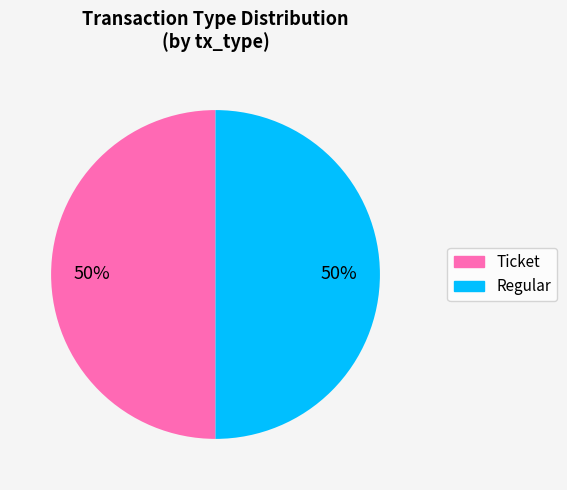

Do Ticket and Regular together represent more than half of the pie?

Yes